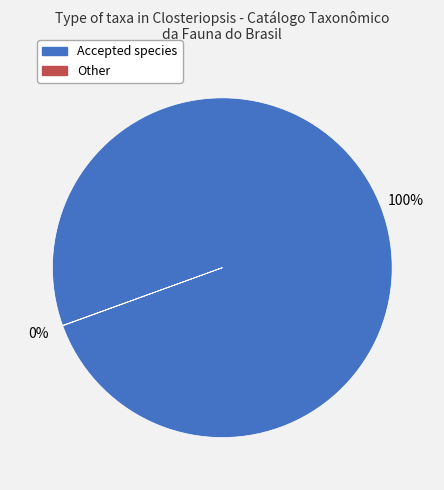

To the nearest percent, what is the difference between the largest and smallest slice percentages?

100%